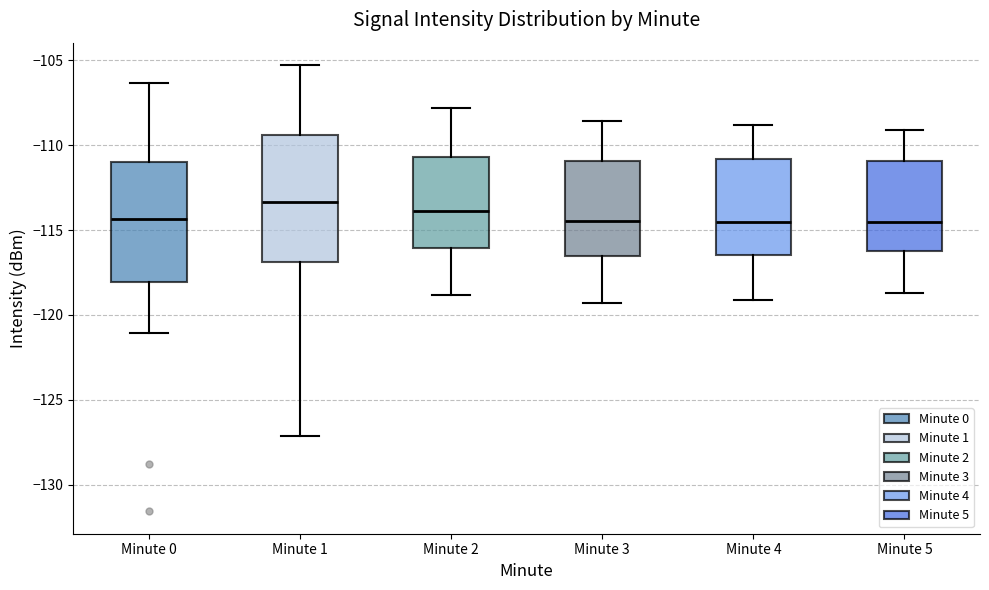

Reading left to right, read every box against the y-axis: the position of its median line, the range the box covers, and the ends of its whiskers. The values are not printed on the chart, so give them approximately, as read against the axis.

Minute 0: median -114.5, box -118.0 to -111.0, whiskers -121.0 to -106.5
Minute 1: median -113.5, box -117.0 to -109.5, whiskers -127.0 to -105.5
Minute 2: median -114.0, box -116.0 to -110.5, whiskers -119.0 to -108.0
Minute 3: median -114.5, box -116.5 to -111.0, whiskers -119.5 to -108.5
Minute 4: median -114.5, box -116.5 to -111.0, whiskers -119.0 to -109.0
Minute 5: median -114.5, box -116.0 to -111.0, whiskers -118.5 to -109.0